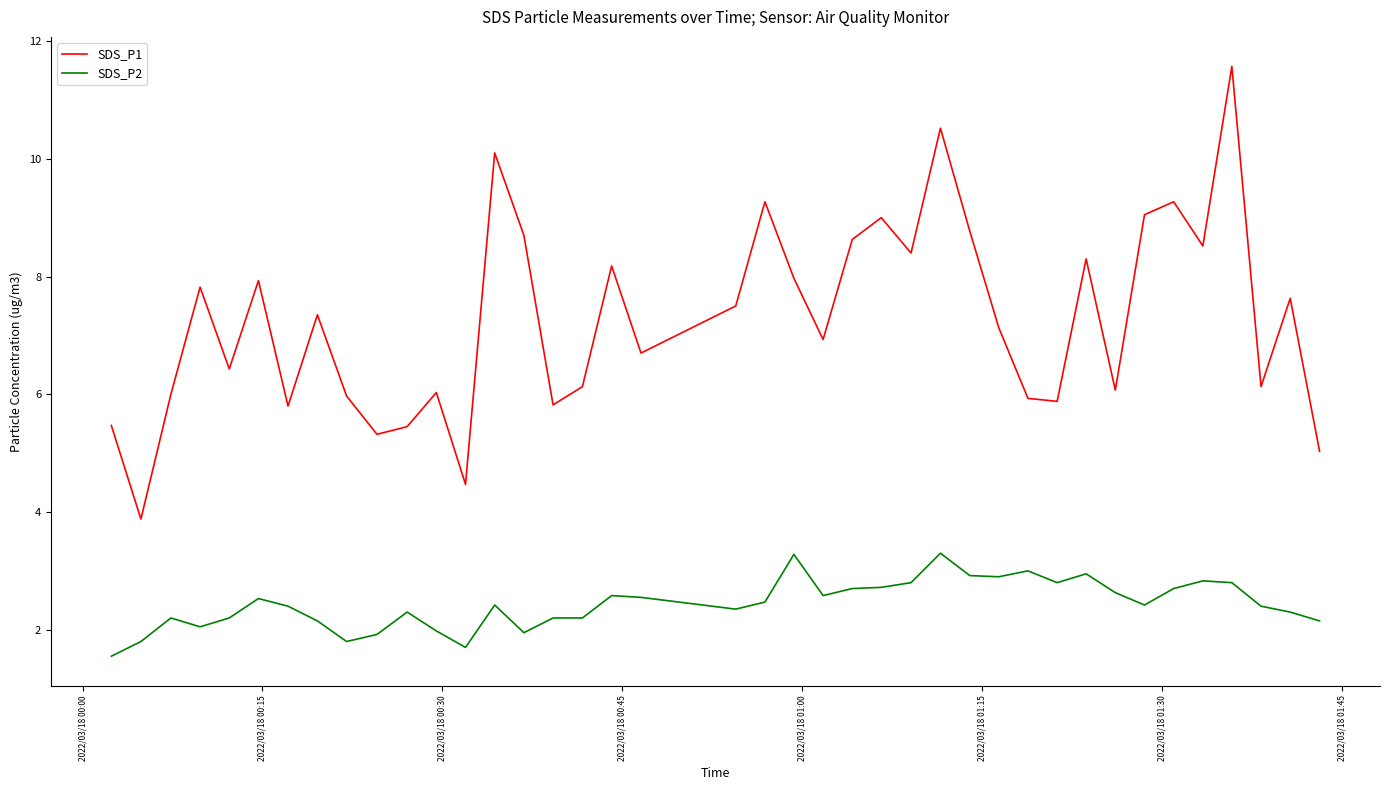

True or false: SDS_P2 and SDS_P1 intersect in this chart.

False